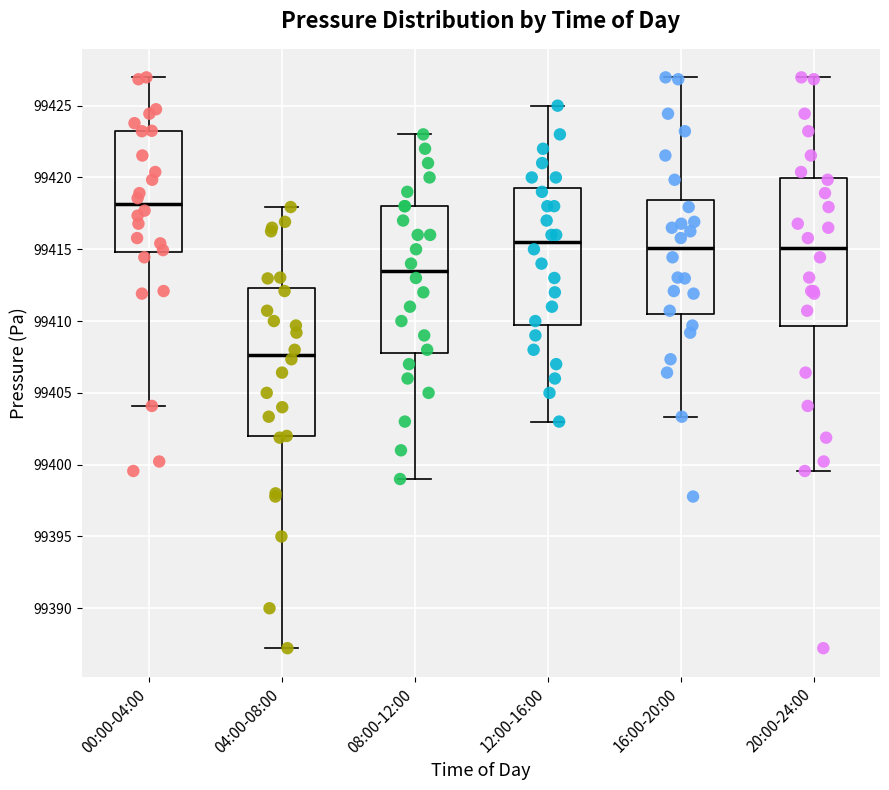

Reading left to right, transcribe this box plot: for each box, give where its median line is, the range the box spans, and where its two whiskers end, as read against the y-axis. The values are not printed on the chart, so give them approximately, as read against the axis.

00:00-04:00: median 99418.0, box 99415.0 to 99423.0, whiskers 99404.0 to 99427.0
04:00-08:00: median 99407.5, box 99402.0 to 99412.5, whiskers 99387.0 to 99418.0
08:00-12:00: median 99413.5, box 99408.0 to 99418.0, whiskers 99399.0 to 99423.0
12:00-16:00: median 99415.5, box 99410.0 to 99419.5, whiskers 99403.0 to 99425.0
16:00-20:00: median 99415.0, box 99410.5 to 99418.5, whiskers 99403.5 to 99427.0
20:00-24:00: median 99415.0, box 99409.5 to 99420.0, whiskers 99399.5 to 99427.0